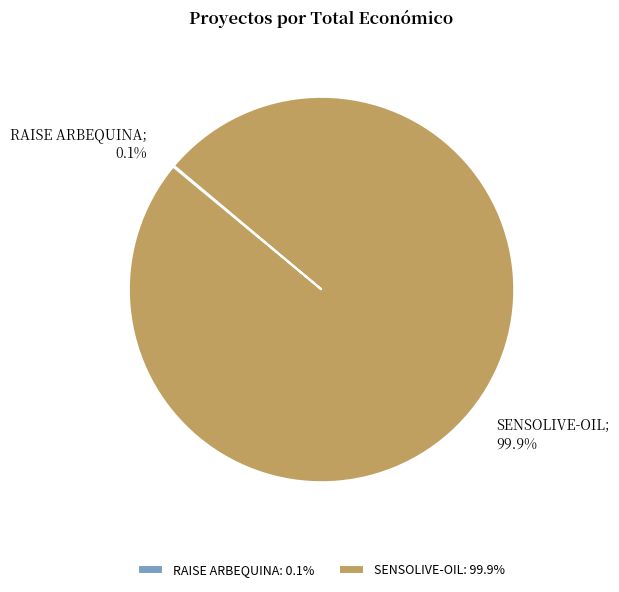

Is there a majority slice in this chart?

Yes